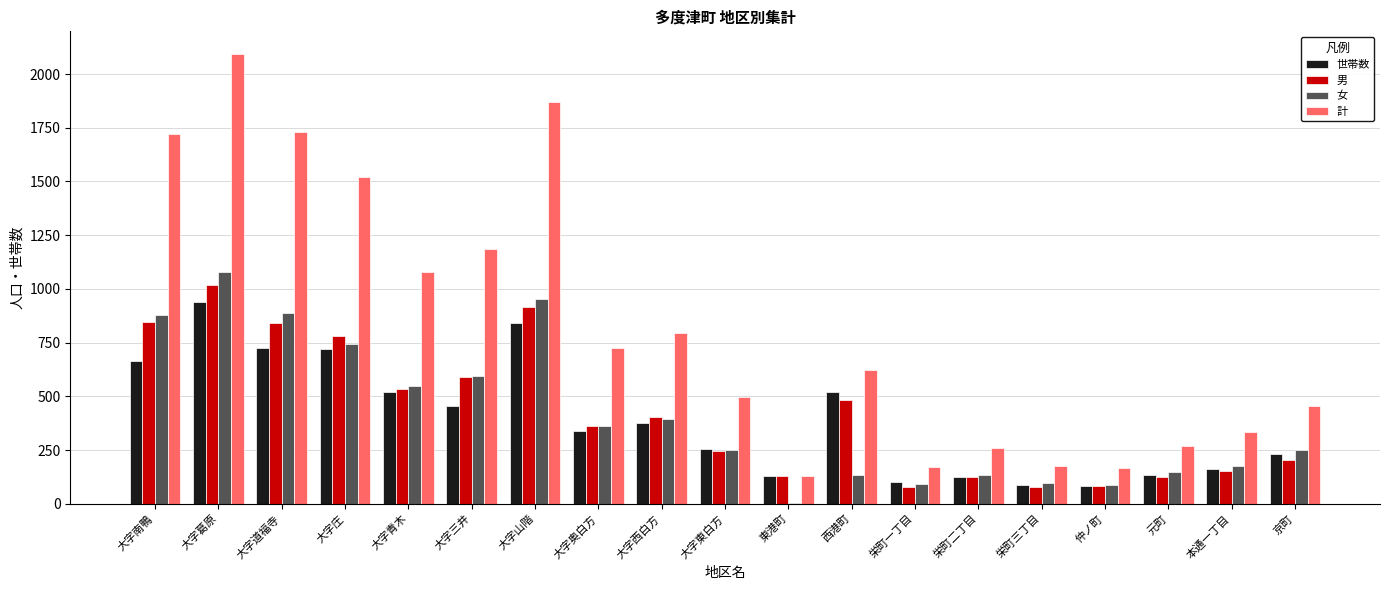

Is the value of 女 at 仲ノ町 greater than the value of 計 at 大字南鴨?

No